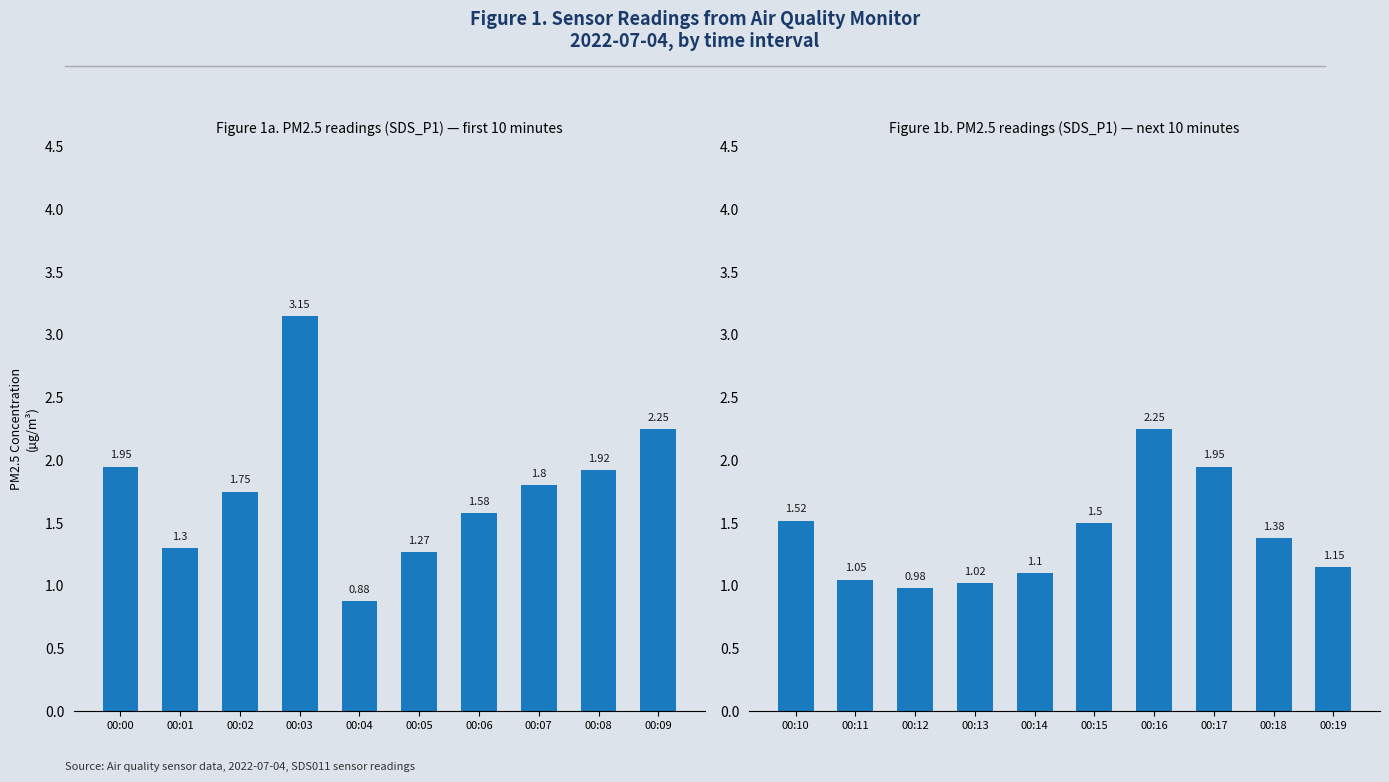

What is the value of the 3rd bar from the left?

1.0